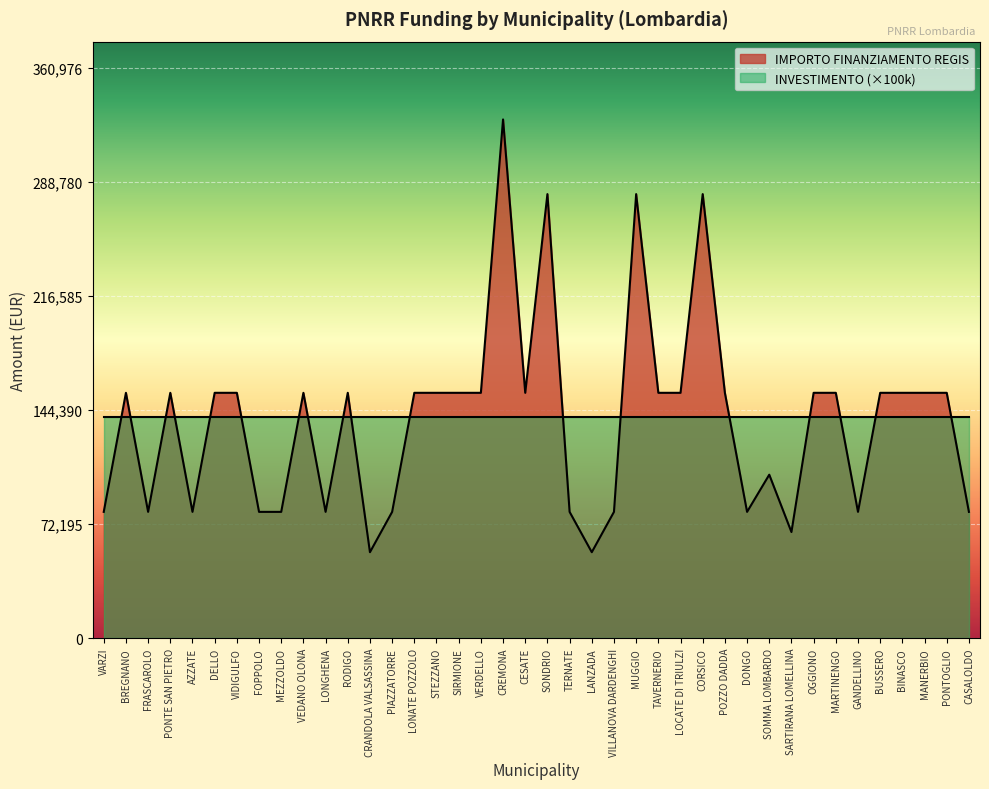

Where is the first local minimum?

FRASCAROLO